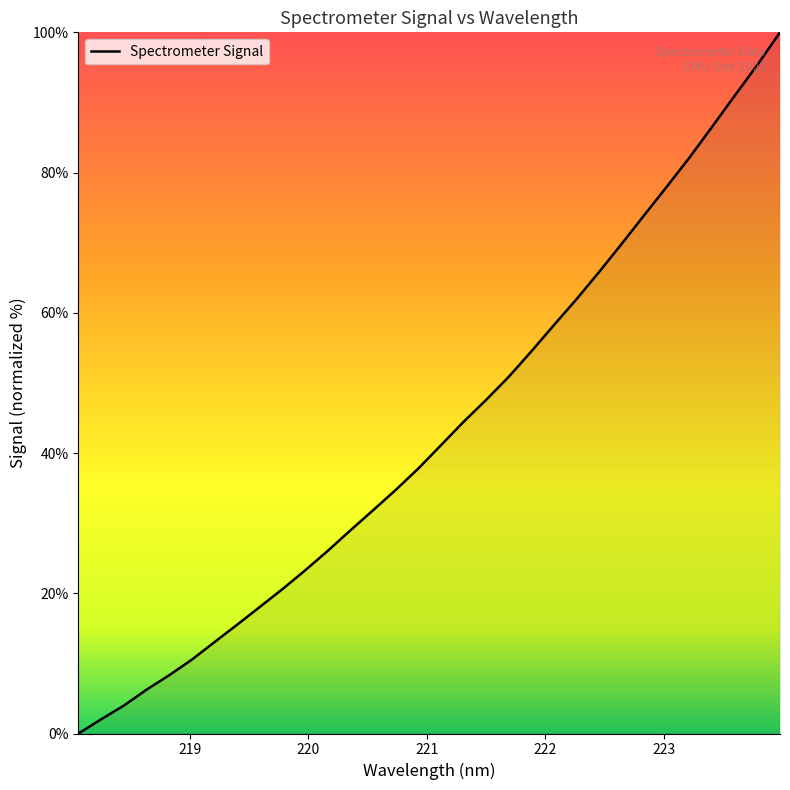

What is the difference between the maximum and minimum values?

100.0